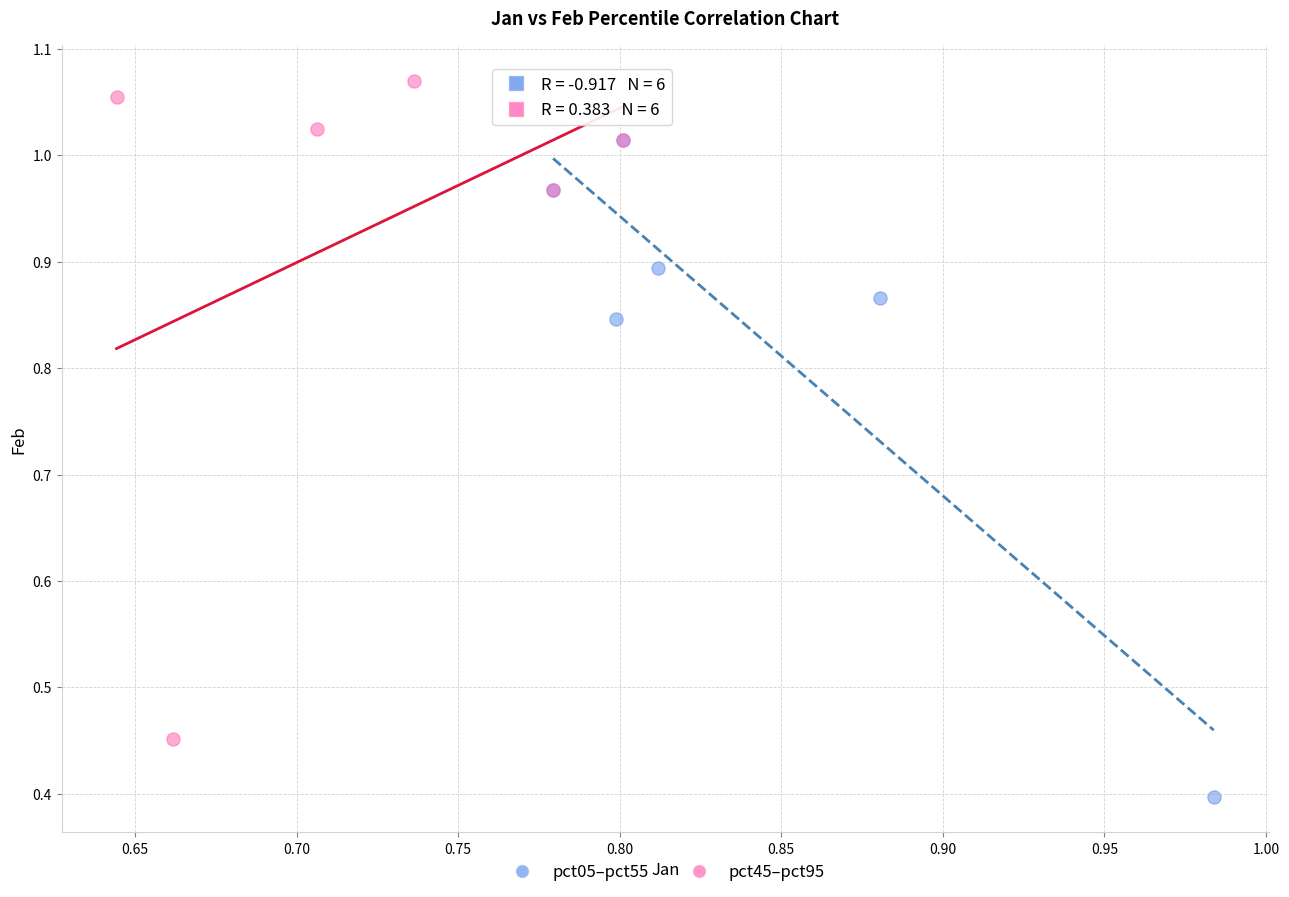

Which series contains the highest Y value?

pct45–pct95